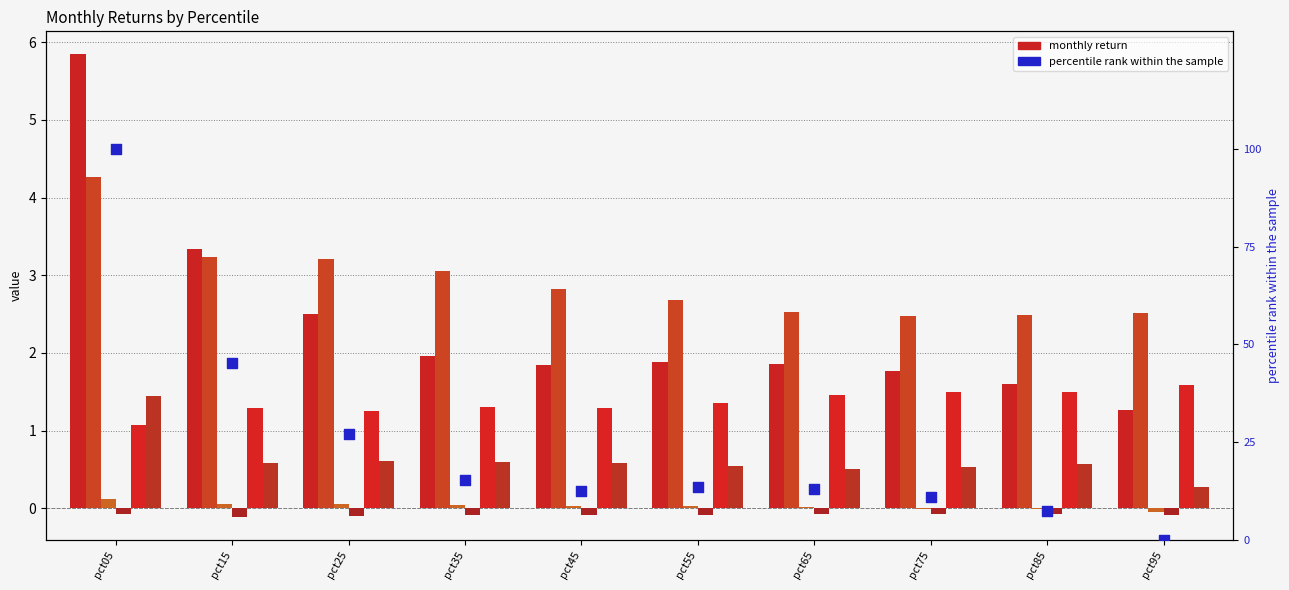

Which series contains the lowest Y value?

Apr